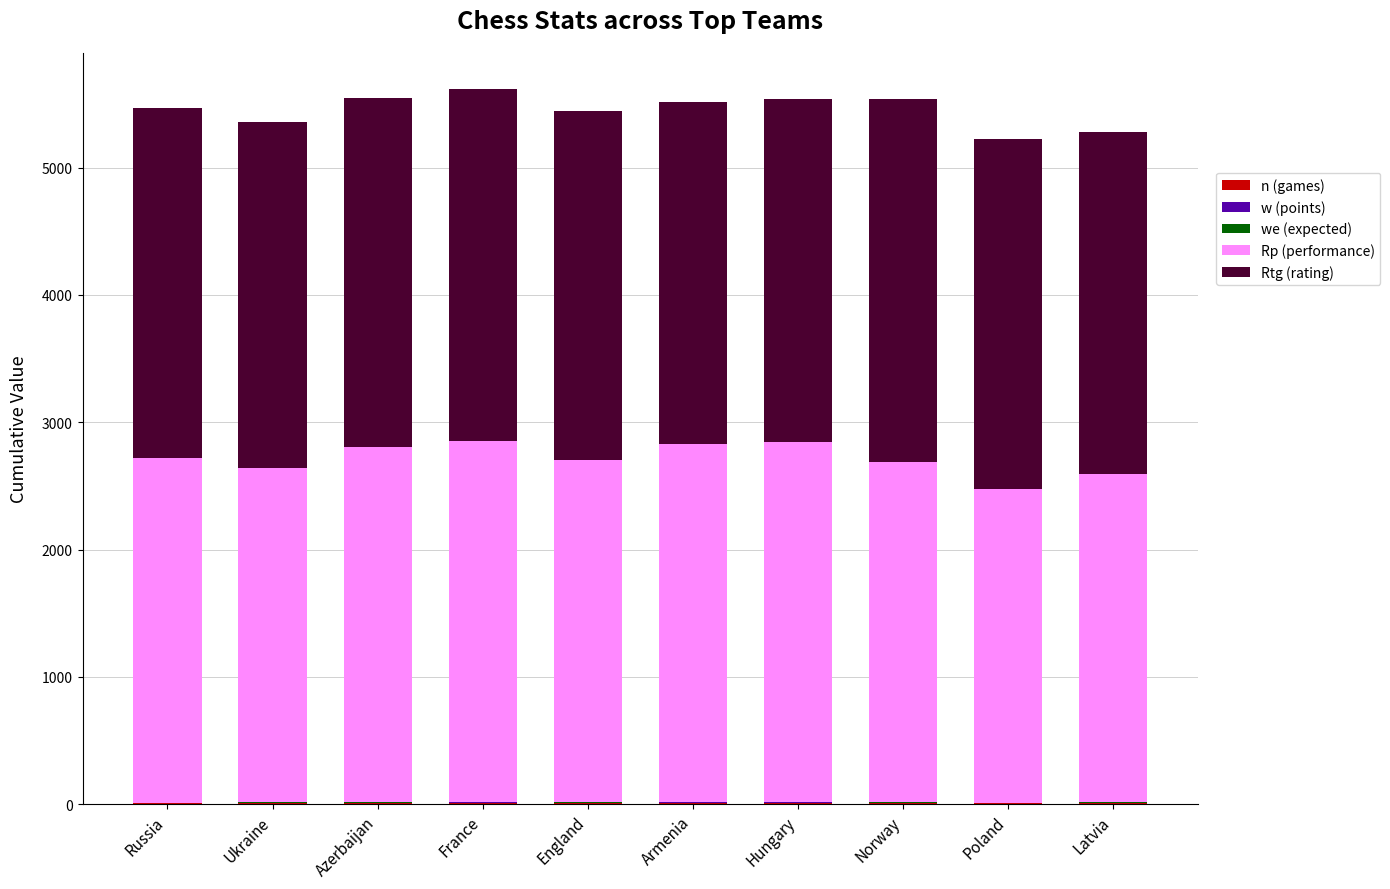

Does the chart contain stacked bars?

Yes